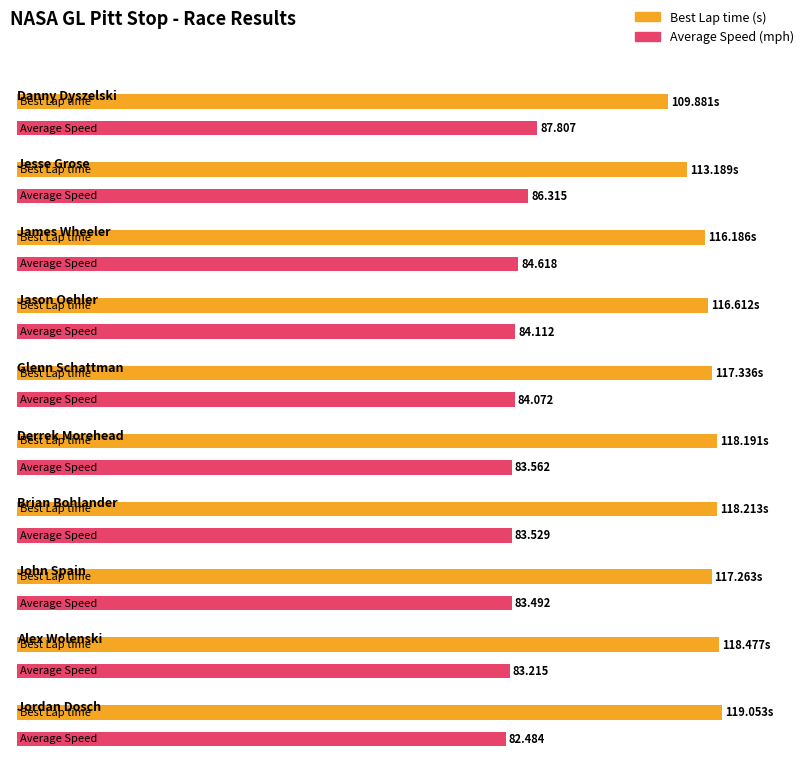

What is the sum of the Best Lap time values at Derrek Morehead and Jordan Dosch?

237.2